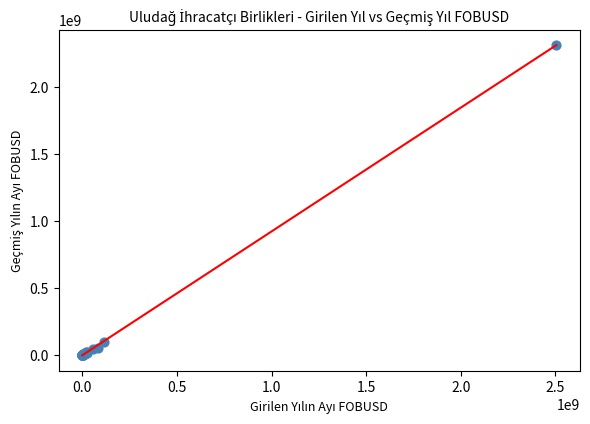

What Y value in the scatter plot is closest to 1157235526?

98170964.4